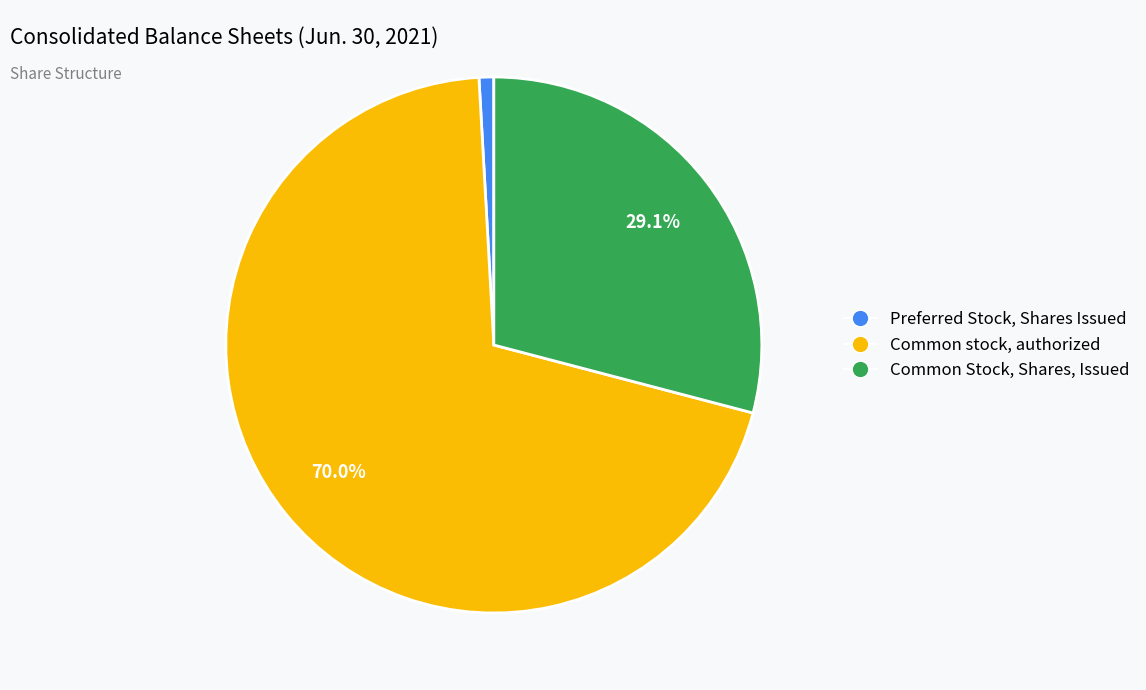

To the nearest percent, what portion does Preferred Stock, Shares Issued represent?

1%